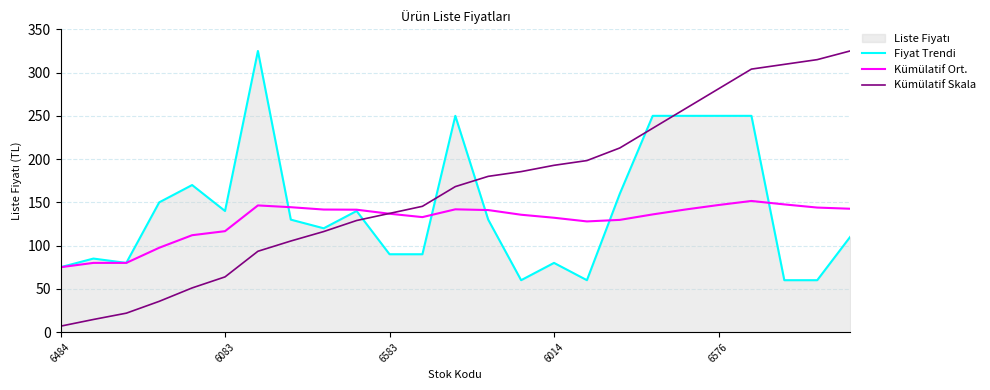

List the series in order of their overall mean, highest first.

Kümülatif Skala, Fiyat Trendi, Kümülatif Ort.